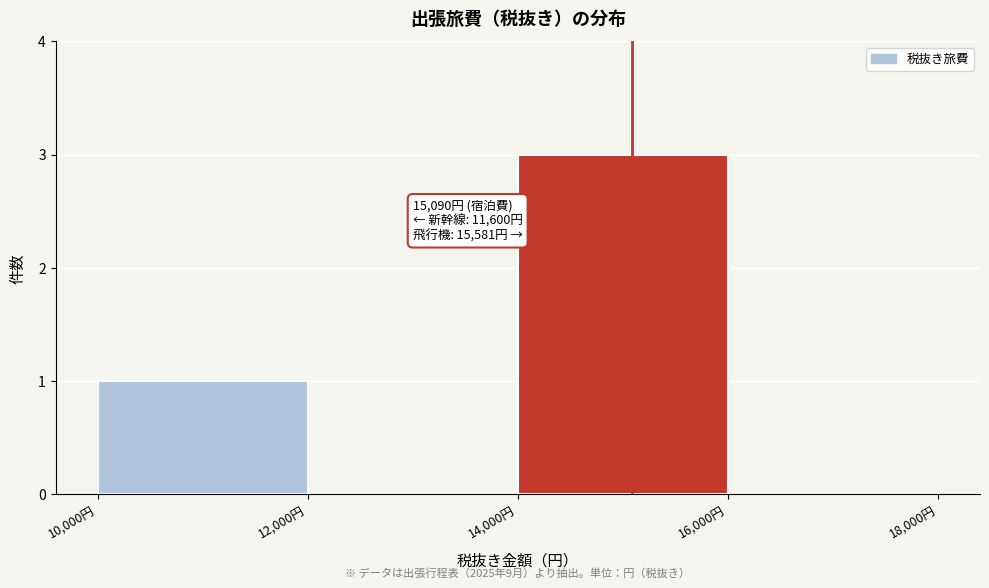

Which range on the x-axis has the tallest bar?

14000 to 16000